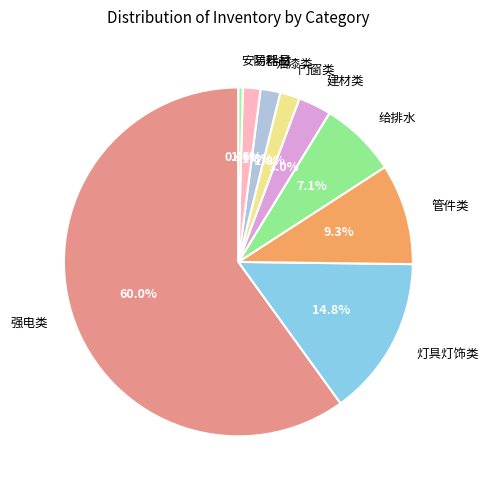

Count the number of slices in the pie.

9